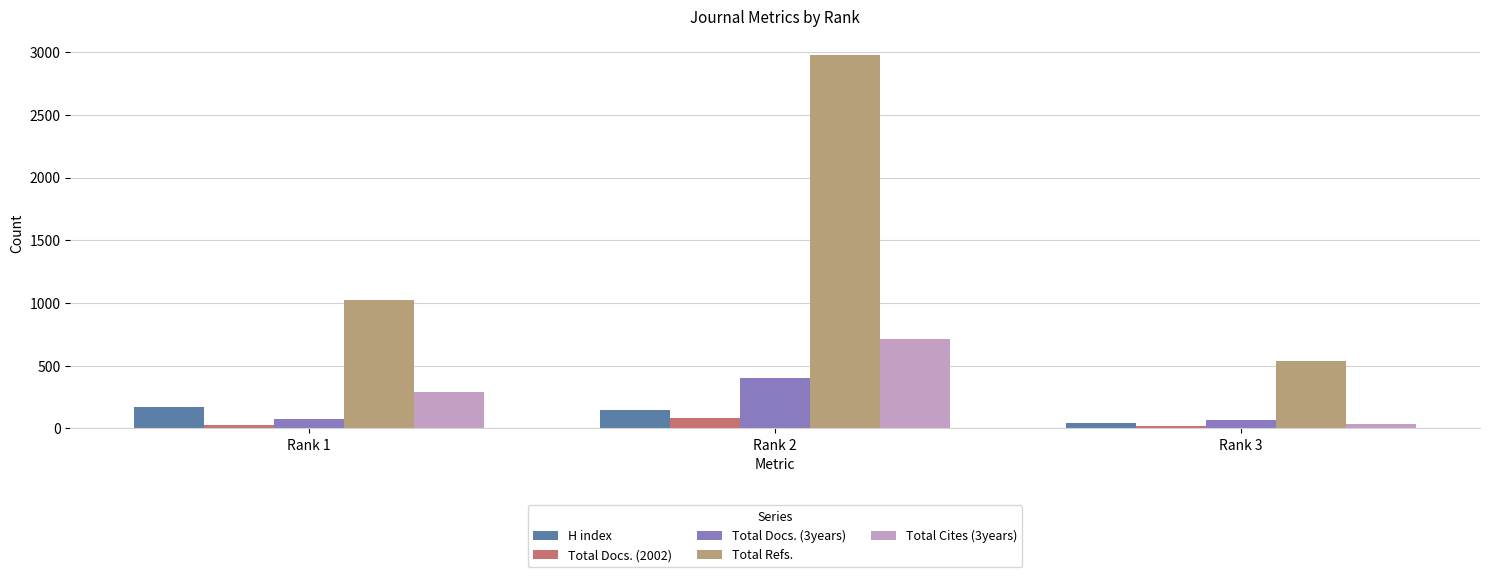

What is the value of the Total Refs. bar at the 1st from the left?

1021